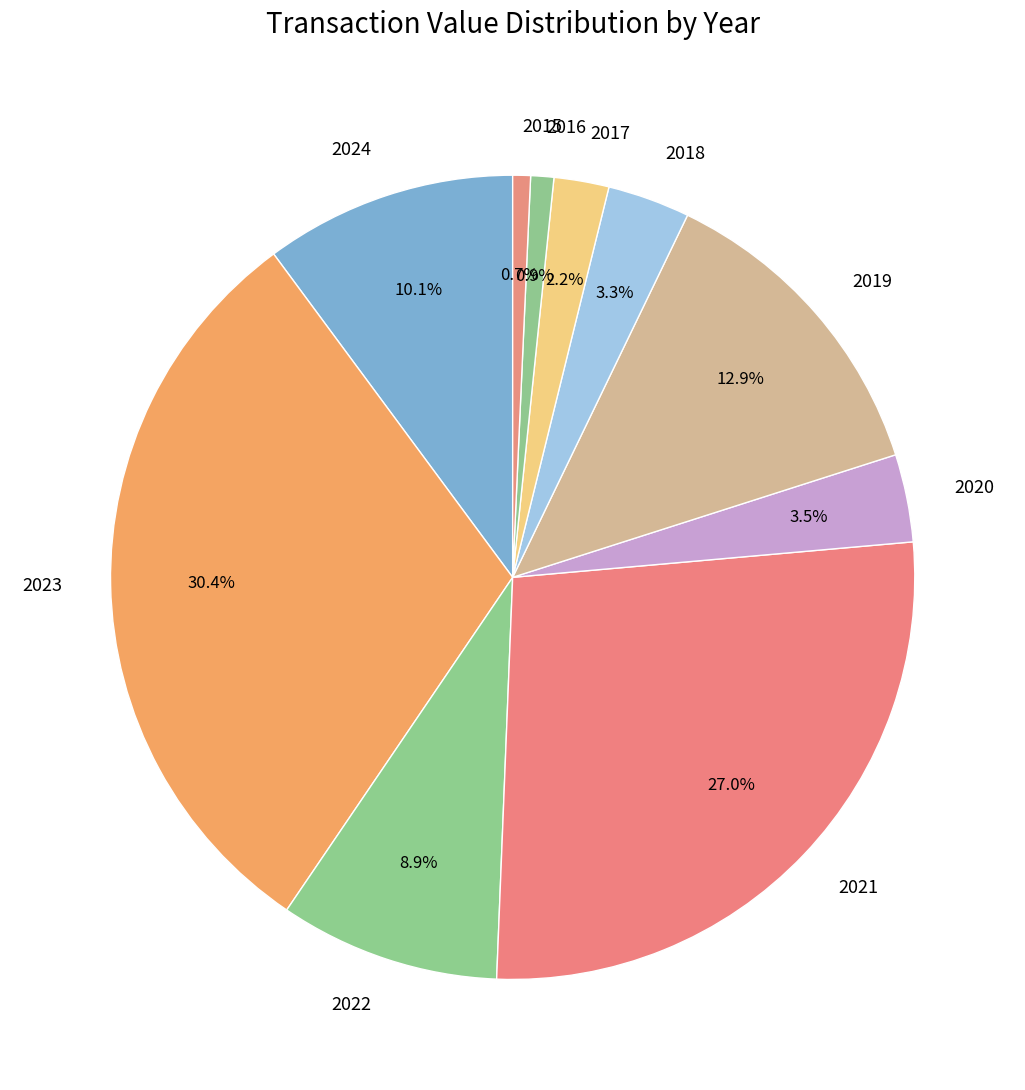

How many segments does this pie chart have?

10